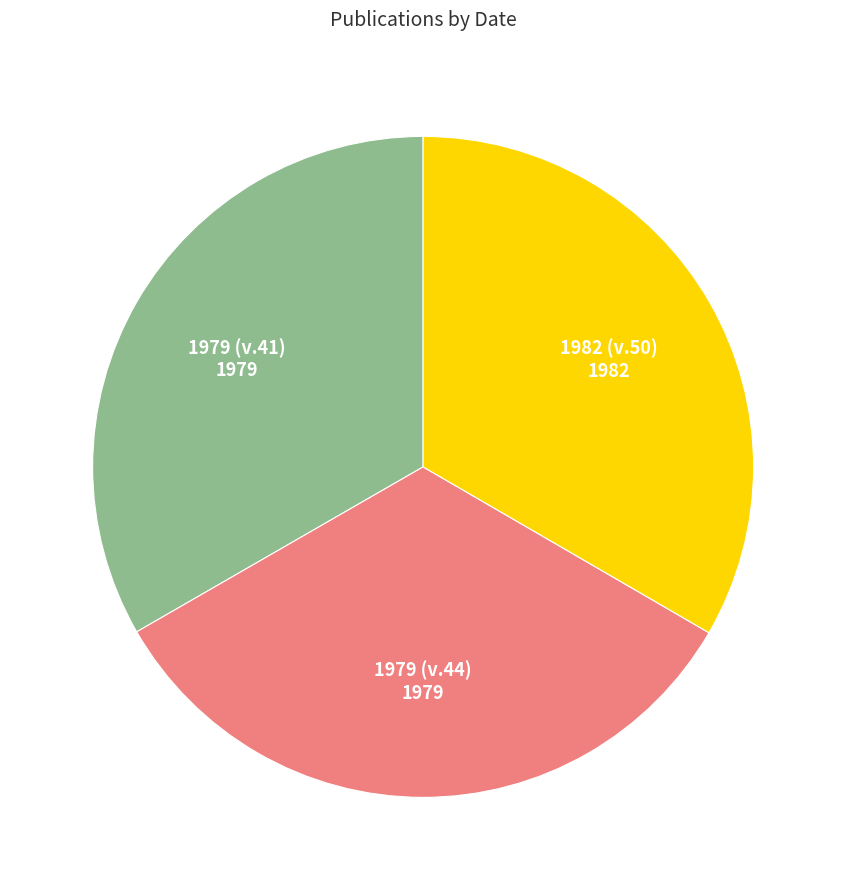

What is the ratio of the value at 1979 (v.41) to the value at 1982 (v.50)?

1.0